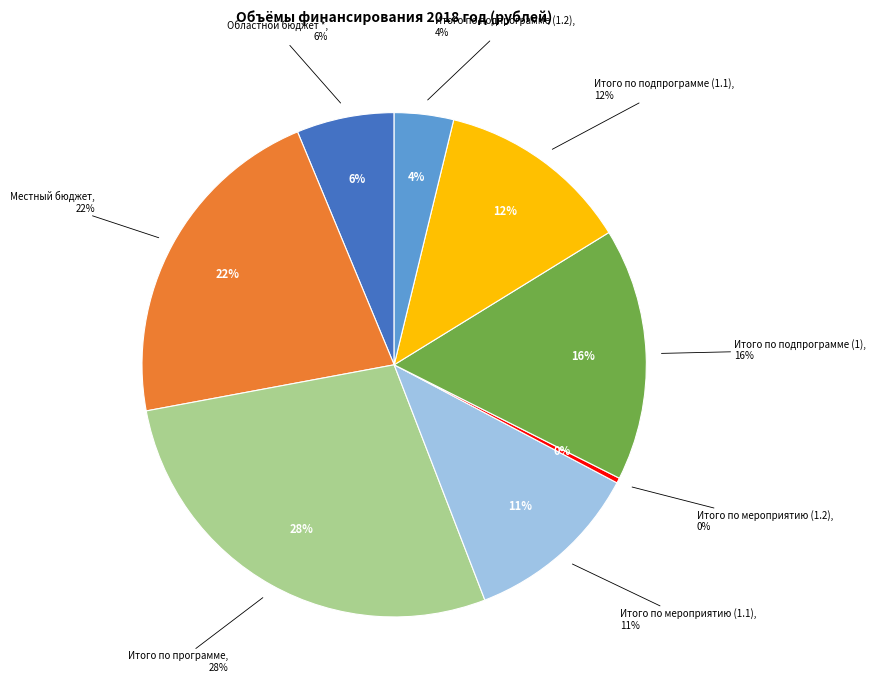

What percentage is the Итого по подпрограмме (1) slice, to the nearest percent?

16%